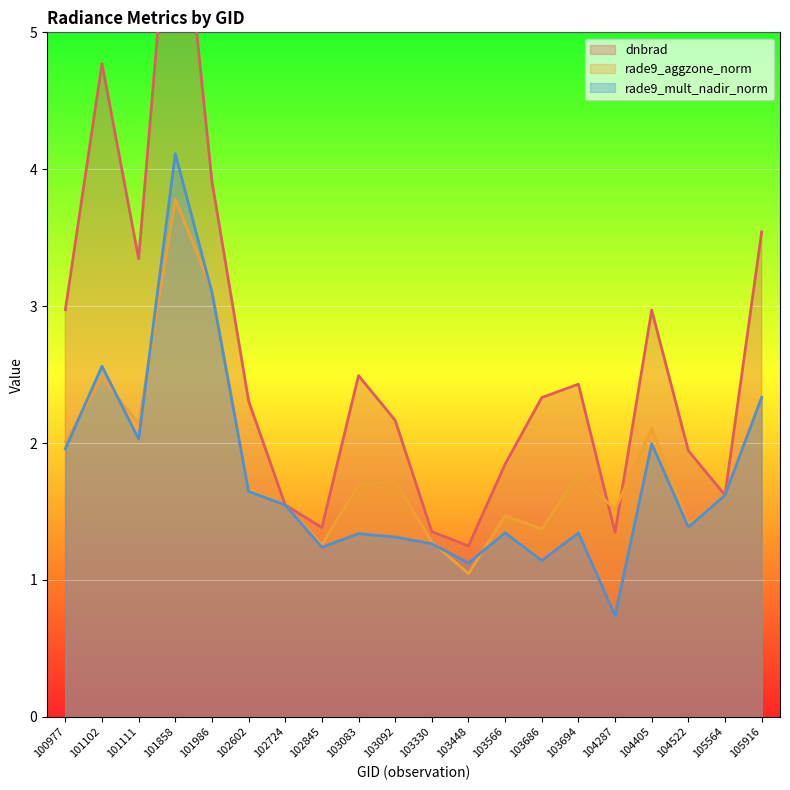

What is the total value across all series at 102602?

5.6